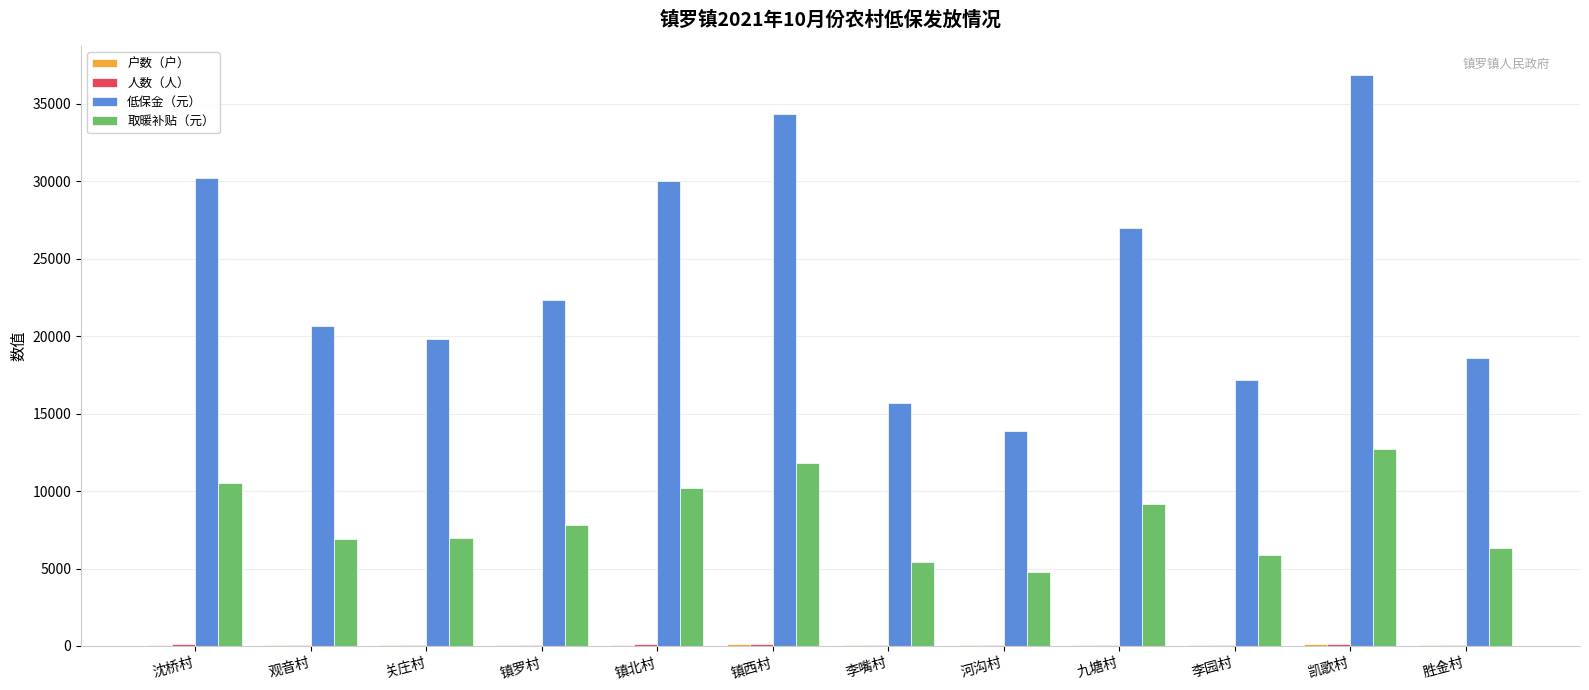

The 低保金（元） series shows 31838 at 胜金村. True or false?

False